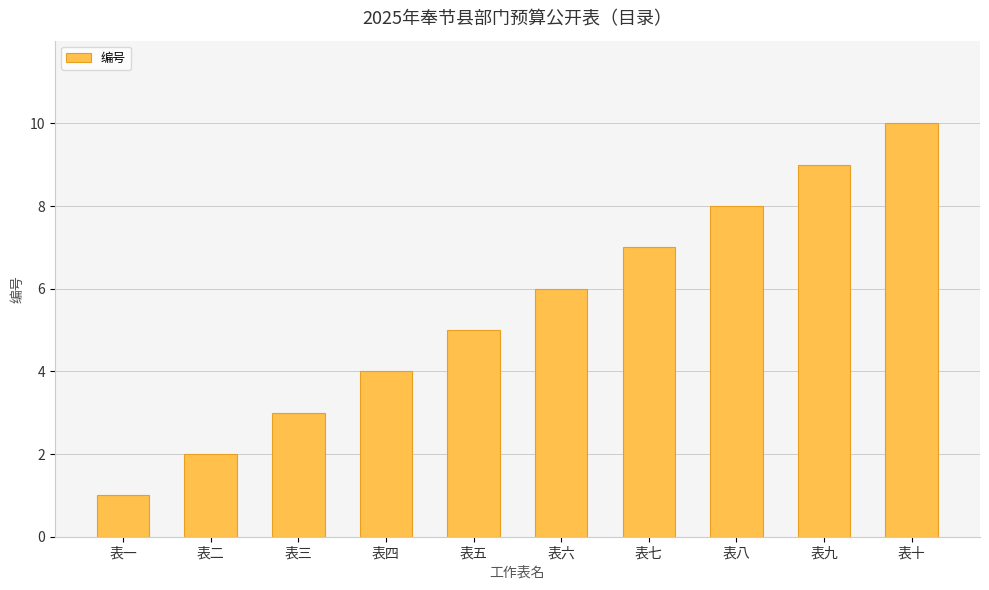

Count the values in the range 3 to 8.

6